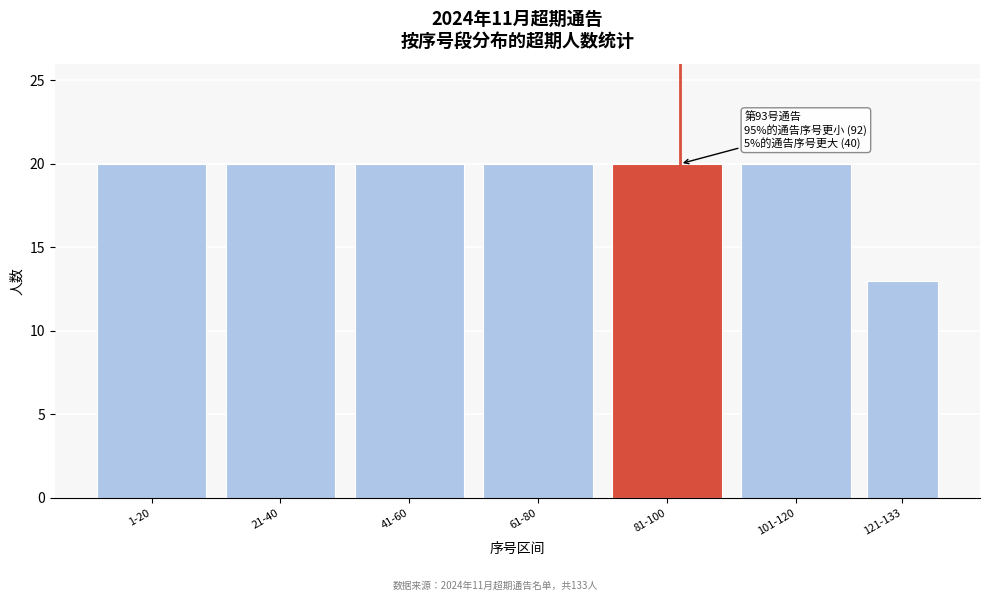

Reading left to right, what are all the values shown in this chart?

1-20=20	21-40=20	41-60=20	61-80=20	81-100=20	101-120=20	121-133=13